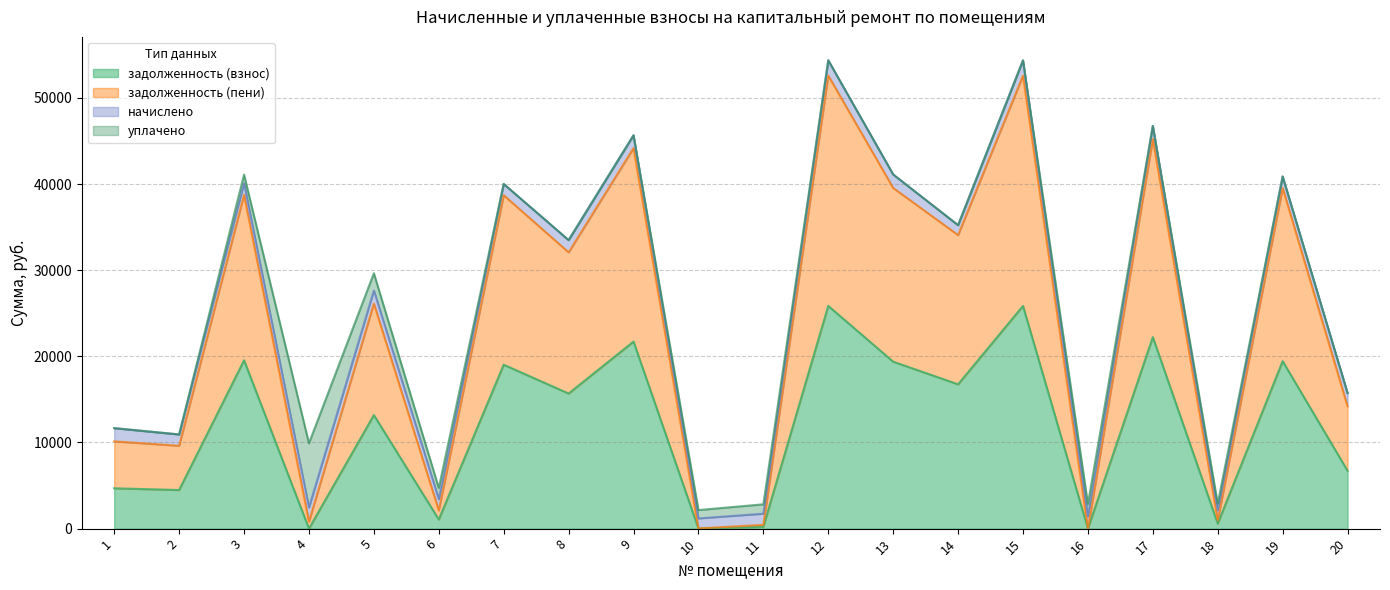

What is the total value across all series at 9?

45672.5